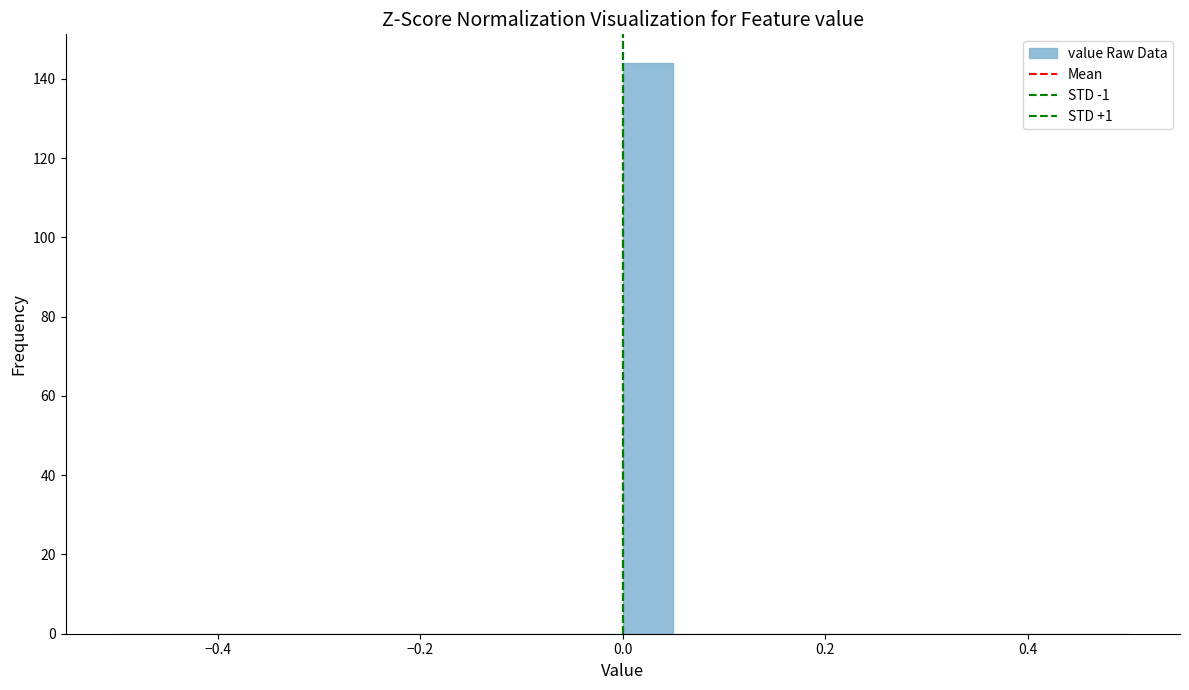

Read against the x-axis, roughly where is the centre of the tallest bar?

0.02